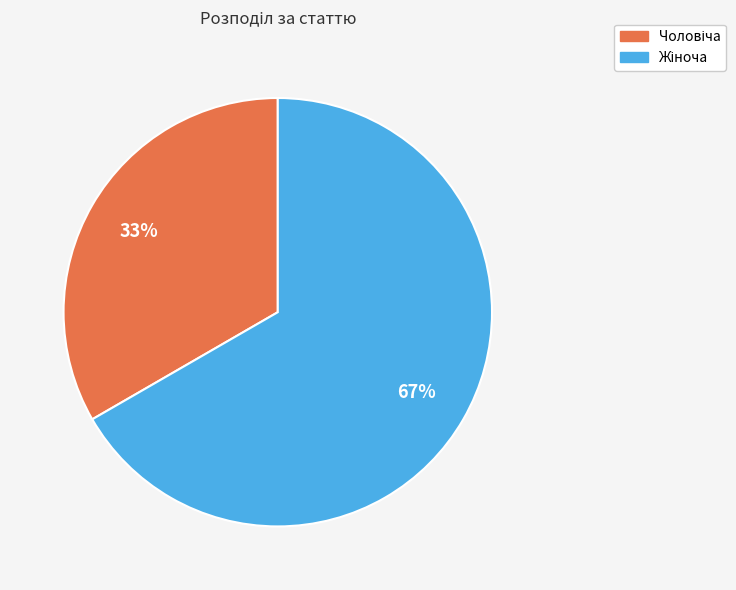

To the nearest percent, what is the average slice percentage?

50%